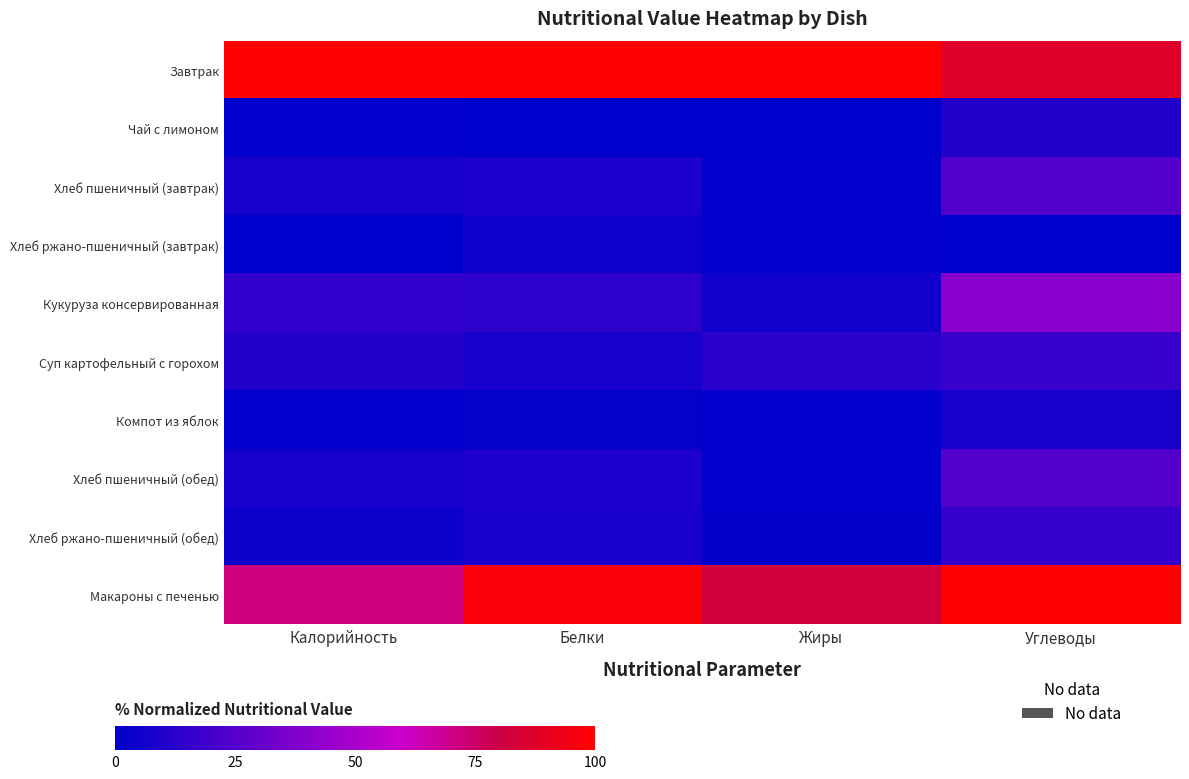

Which series has the largest total across all categories?

Завтрак